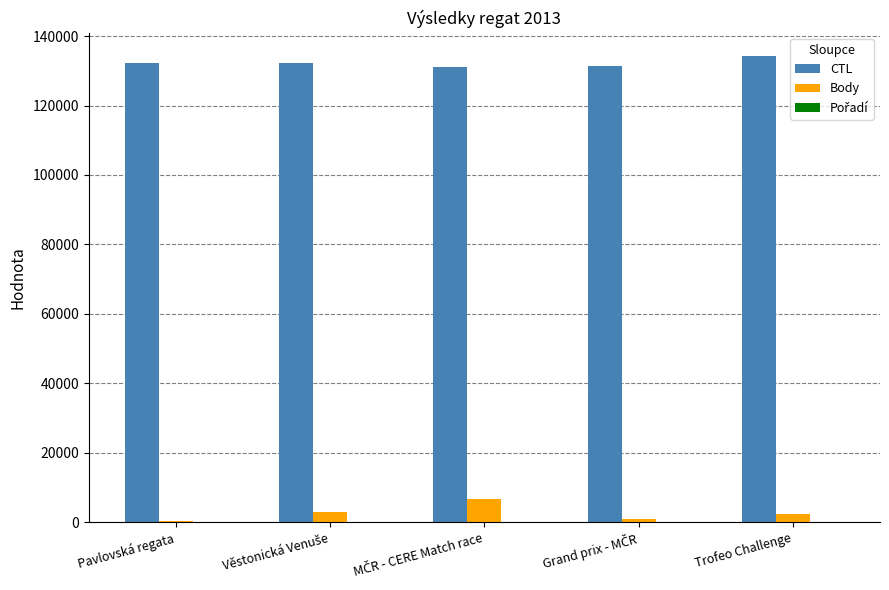

What is the greatest value displayed?

134279